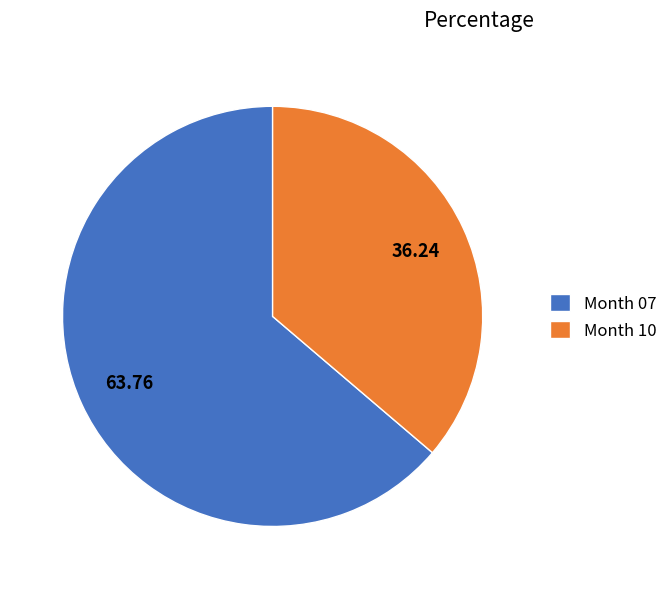

Is Month 07 the majority of the pie?

Yes